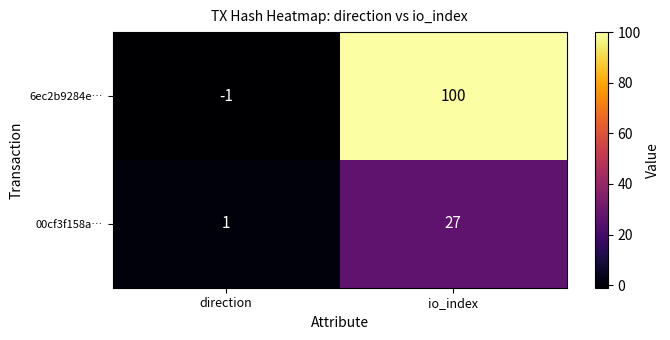

Which series has the widest spread of values?

6ec2b9284e…